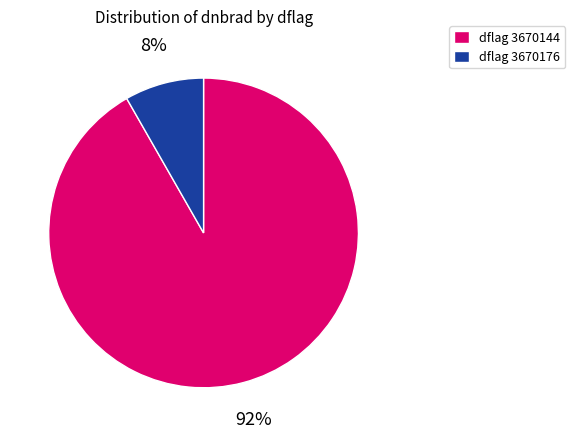

True or false: dflag 3670176 accounts for 1% of the total.

False